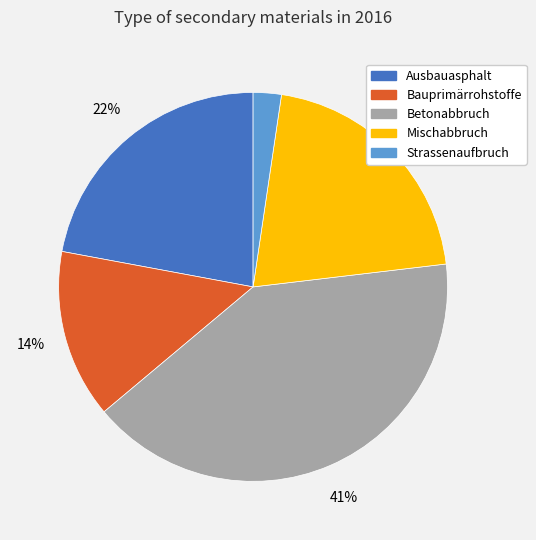

Does any single category account for the majority?

No